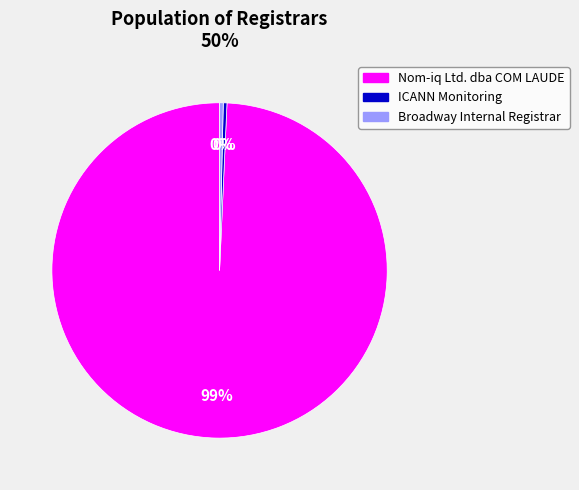

Do Broadway Internal Registrar and Nom-iq Ltd. dba COM LAUDE together represent more than half of the pie?

Yes